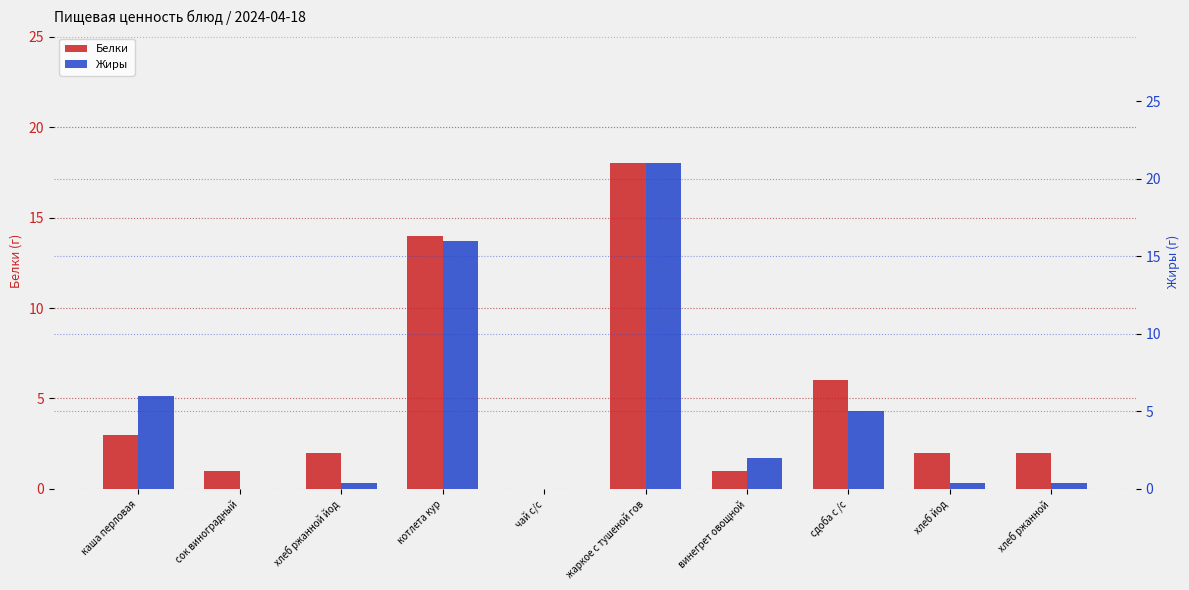

What is the sum of all Белки values?

49.0